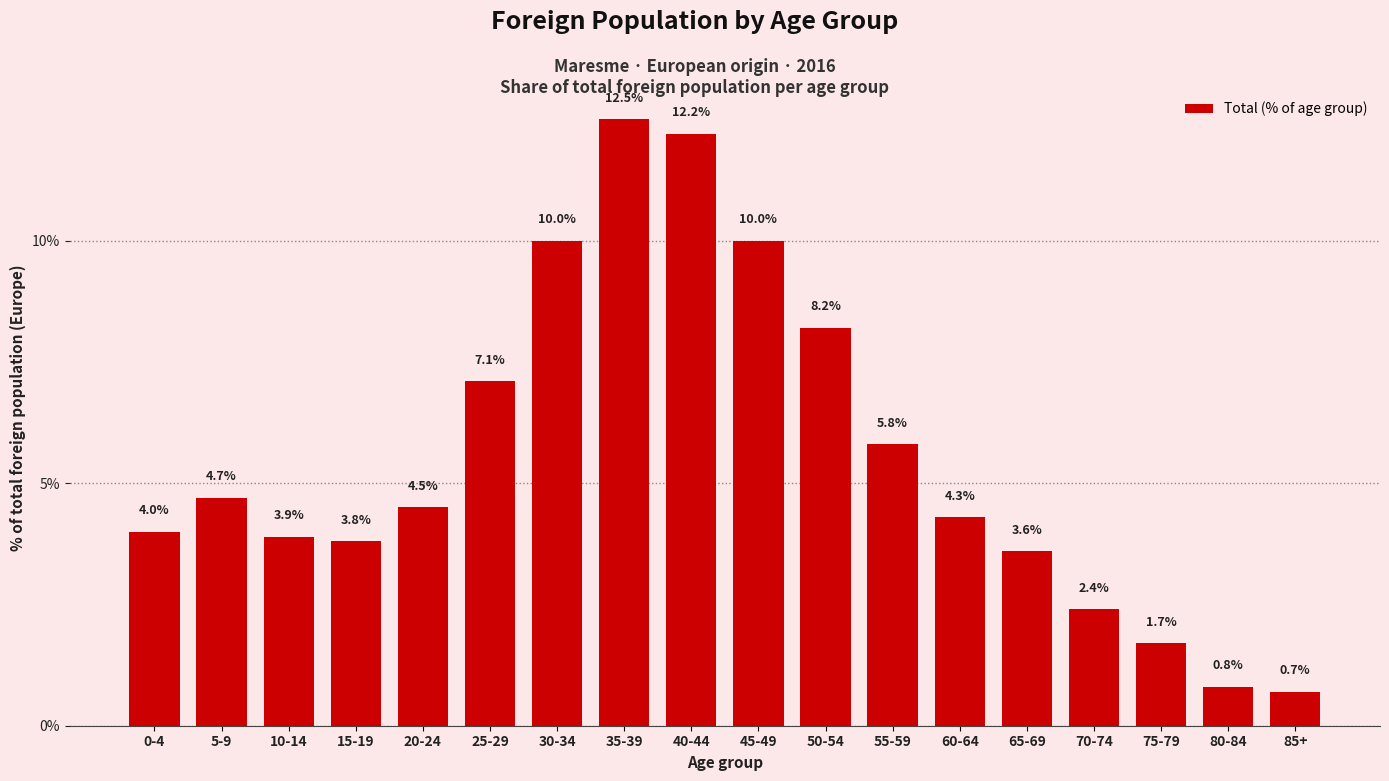

How many values are below 4?

7